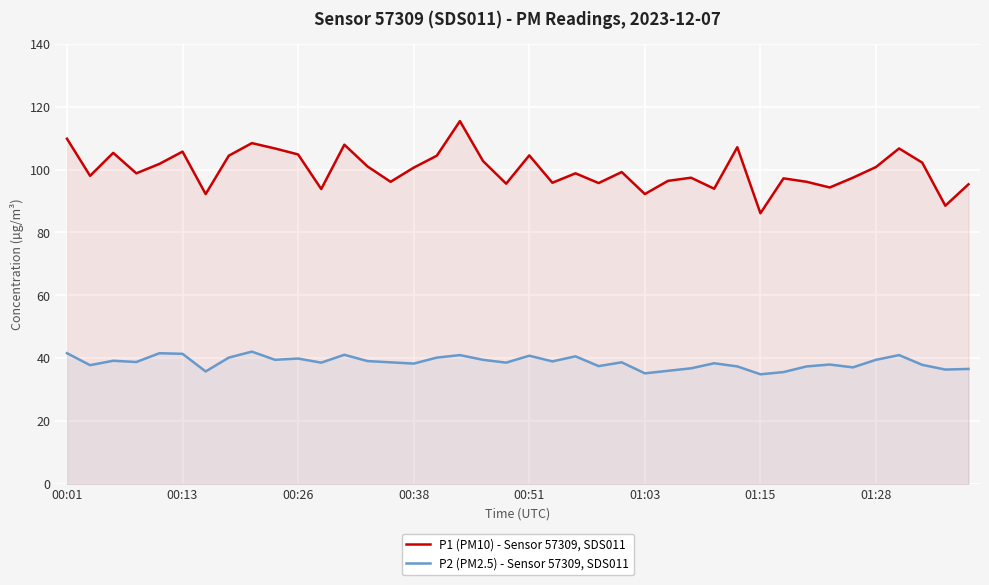

Is it true that P2 (PM2.5) - Sensor 57309, SDS011 equals 9.5 at 27?

False